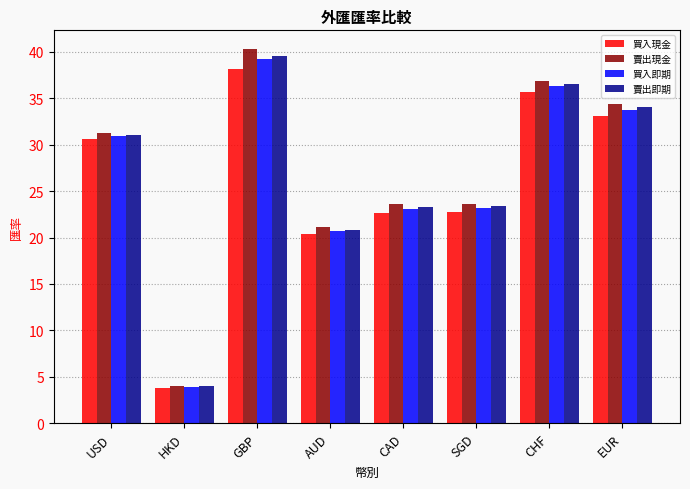

Between HKD and EUR, which series saw the biggest shift?

賣出現金